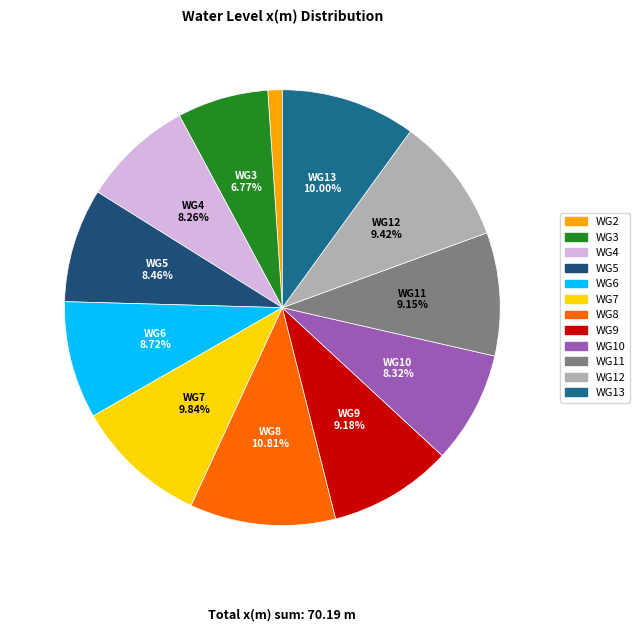

How many segments does this pie chart have?

12